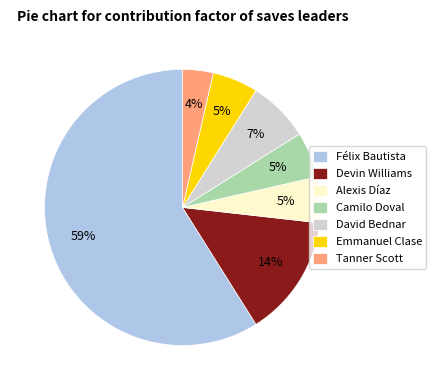

To the nearest percent, what percentage of the pie is Devin Williams?

14%